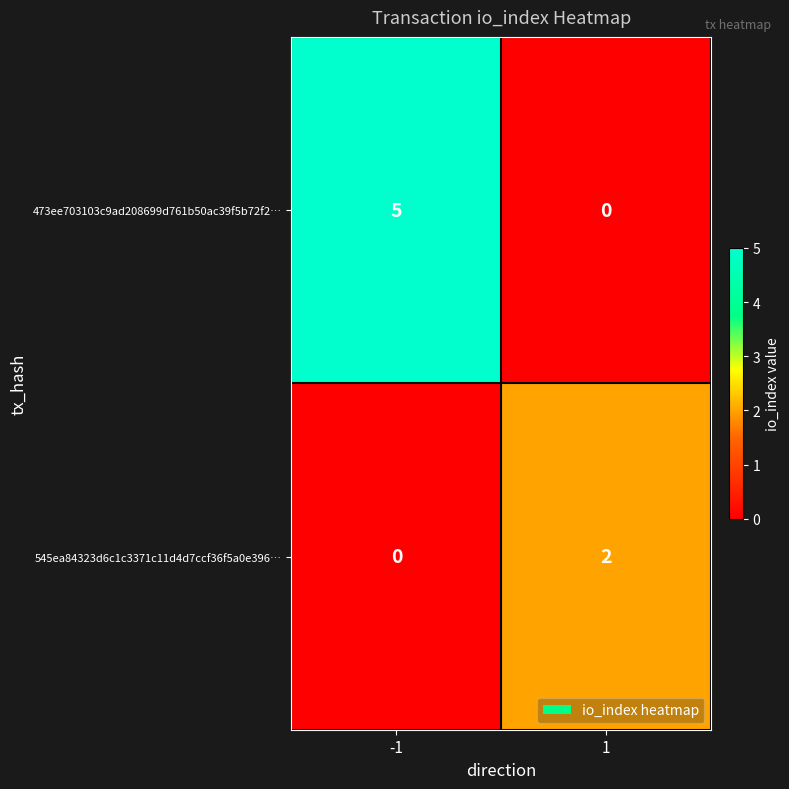

Between -1 and 1, which series saw the biggest shift?

473ee703103c9ad208699d761b50ac39f5b72f2…